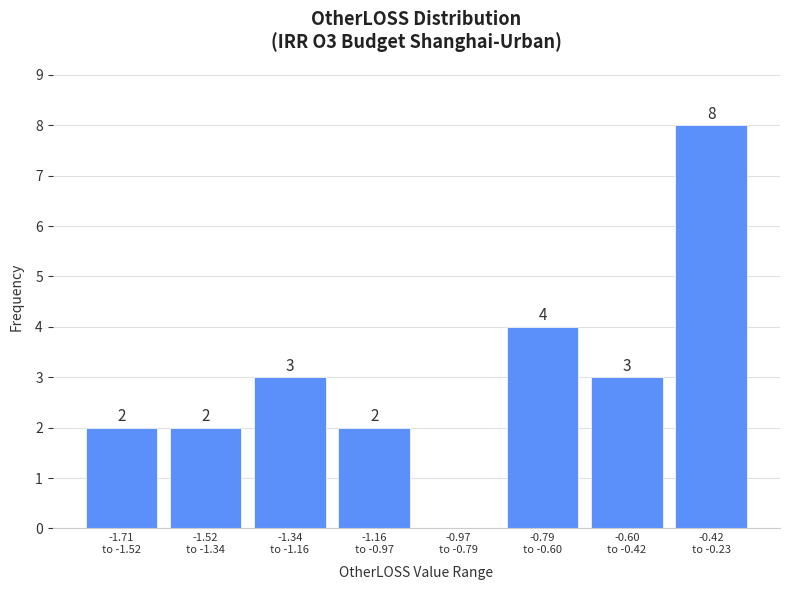

What is the maximum value shown in the chart?

8